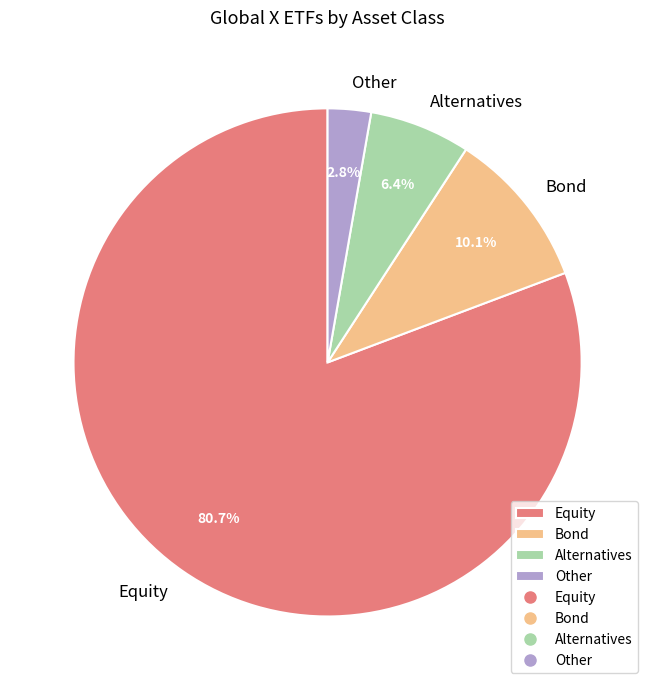

How many slices are in this pie chart?

4